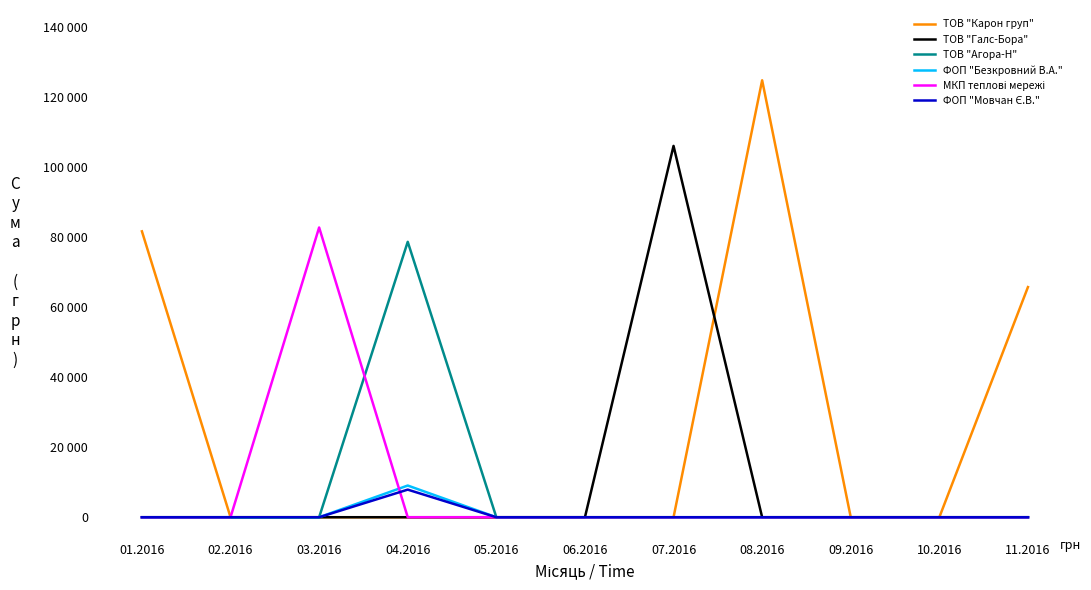

Is this an area chart (filled region under the line)?

No